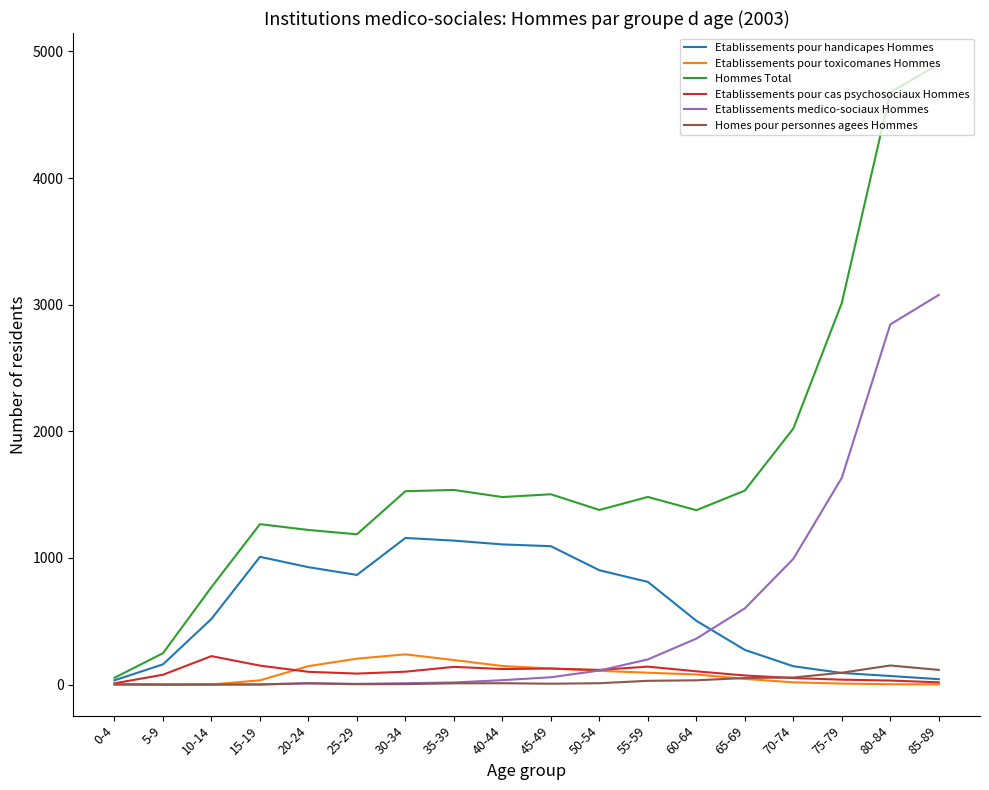

What is the sum of the Etablissements pour handicapes Hommes values at 65-69 and 60-64?

778